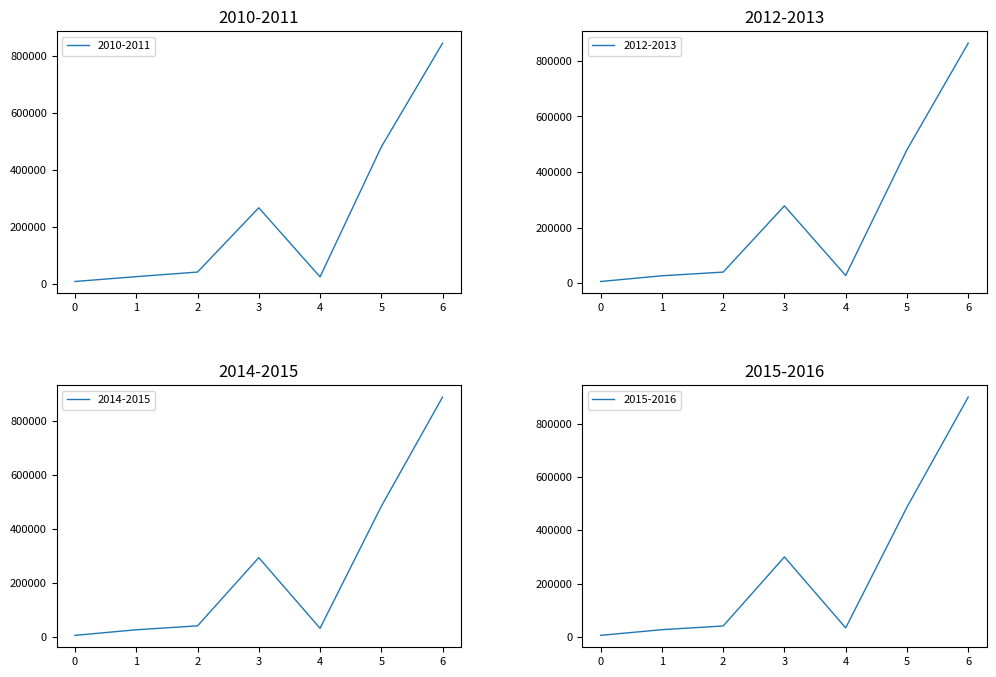

How many data points in 2010-2011 are less than 40537?

3